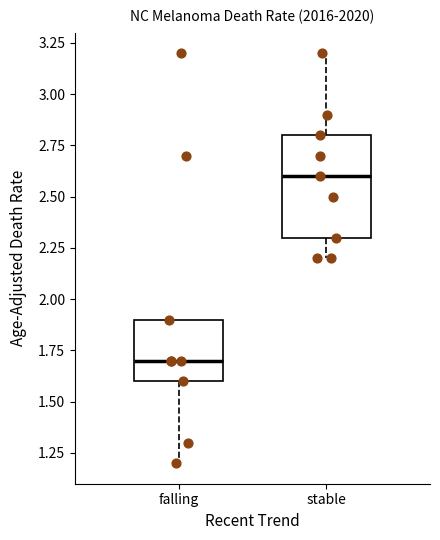

Reading left to right, read every box against the y-axis: the position of its median line, the range the box covers, and the ends of its whiskers. The values are not printed on the chart, so give them approximately, as read against the axis.

falling: median 1.7, box 1.6 to 1.9, whiskers 1.2 to 1.9
stable: median 2.6, box 2.3 to 2.8, whiskers 2.2 to 3.2